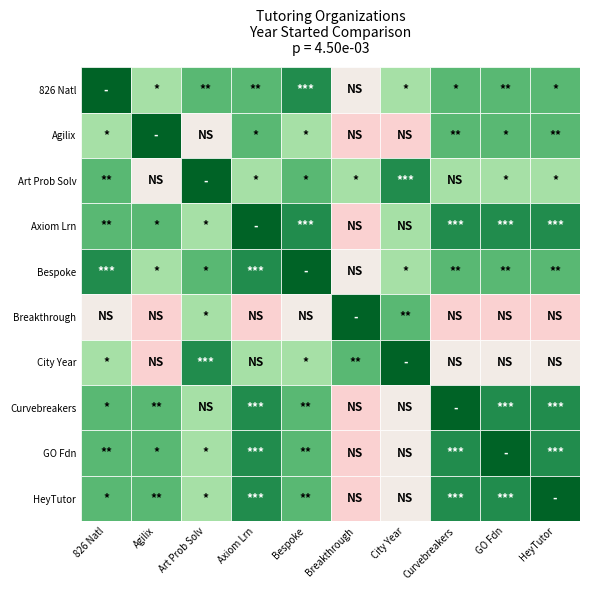

What is the spread (max minus min) of values at 2?

1